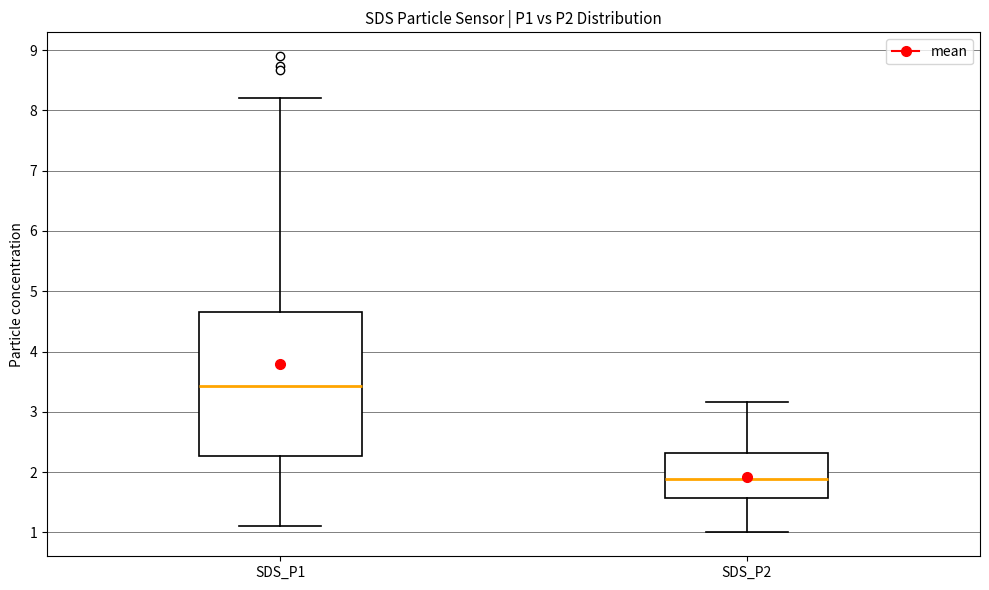

Reading left to right, transcribe this box plot: for each box, give where its median line is, the range the box spans, and where its two whiskers end, as read against the y-axis. The values are not printed on the chart, so give them approximately, as read against the axis.

SDS_P1: median 3.4, box 2.3 to 4.7, whiskers 1.1 to 8.2
SDS_P2: median 1.9, box 1.6 to 2.3, whiskers 1.0 to 3.2